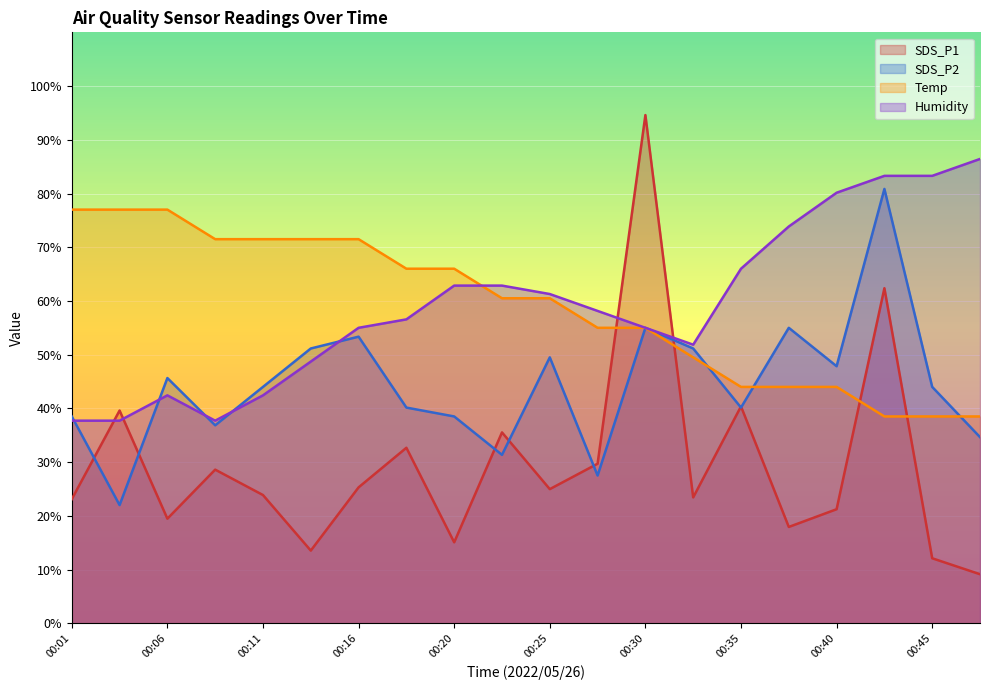

What is the maximum value shown in the chart?

94.6